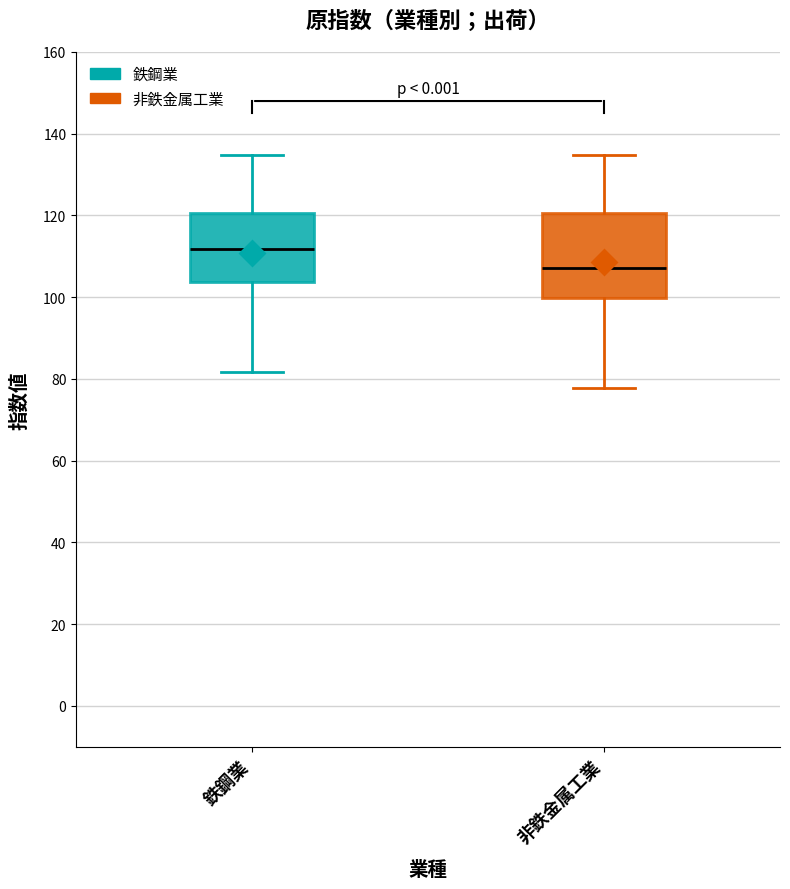

Reading left to right, read every box against the y-axis: the position of its median line, the range the box covers, and the ends of its whiskers. The values are not printed on the chart, so give them approximately, as read against the axis.

鉄鋼業: median 112, box 104 to 120, whiskers 82 to 134
非鉄金属工業: median 108, box 100 to 120, whiskers 78 to 134